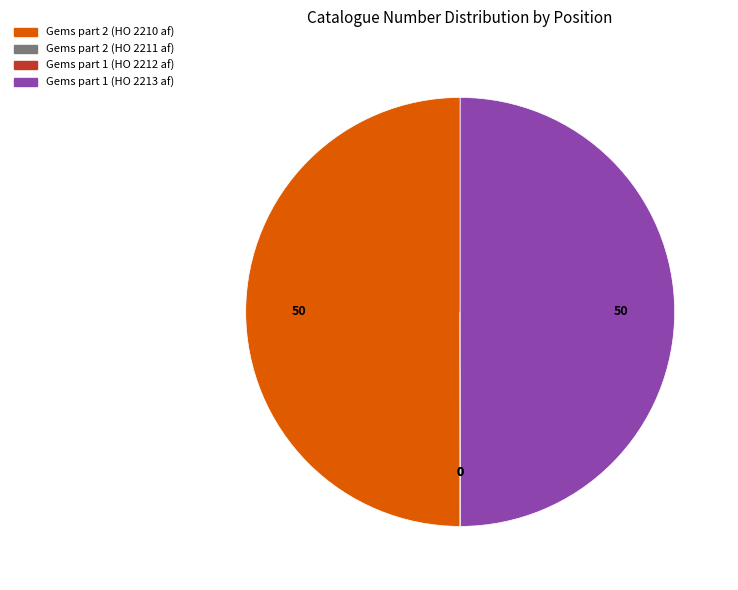

The Gems part 1 (HO 2213 af) slice represents 42% of the pie. True or false?

False